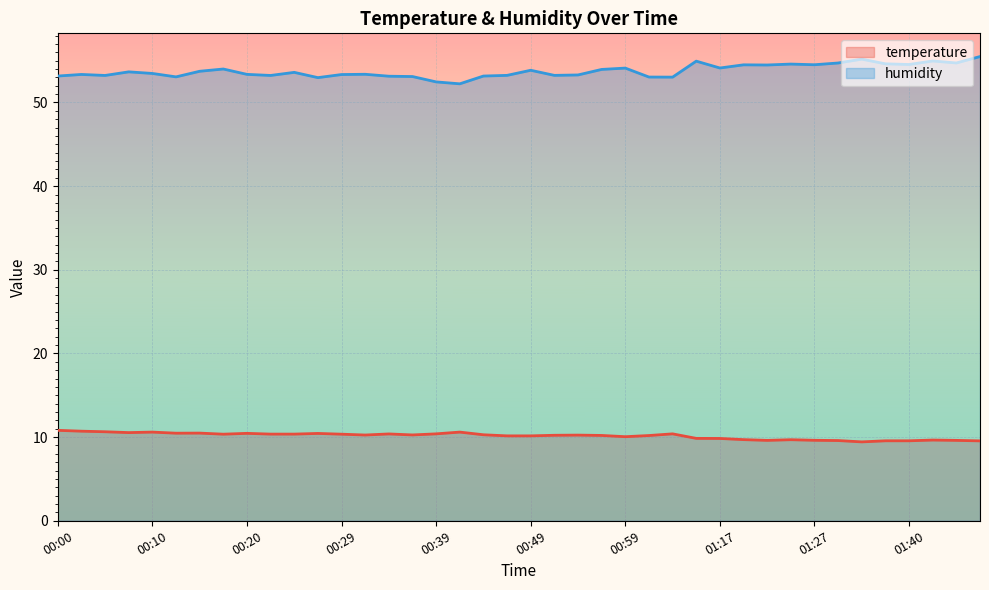

Is the value of humidity at 00:17 greater than the value of temperature at 00:56?

Yes